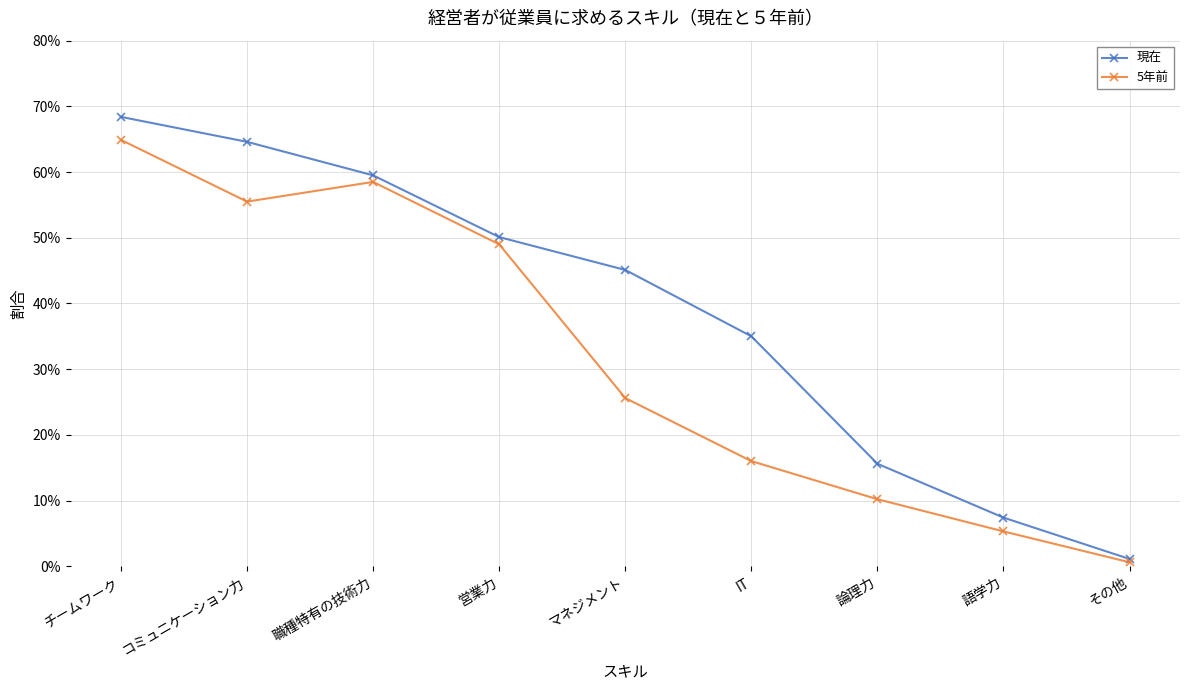

At which label is 現在 closest to 0?

その他